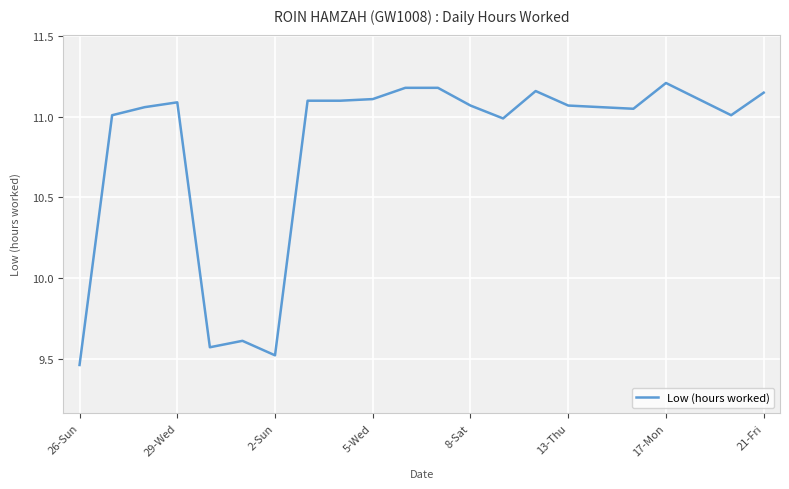

What is the average value?

10.8